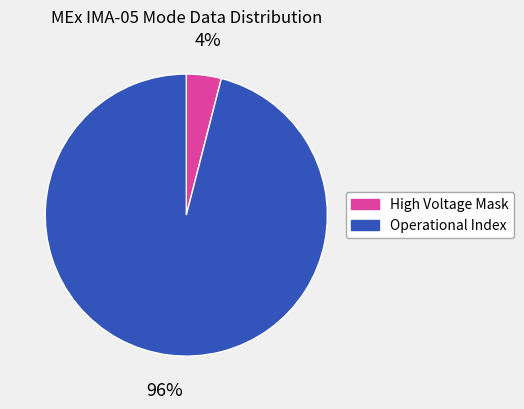

Is there a majority slice in this chart?

Yes